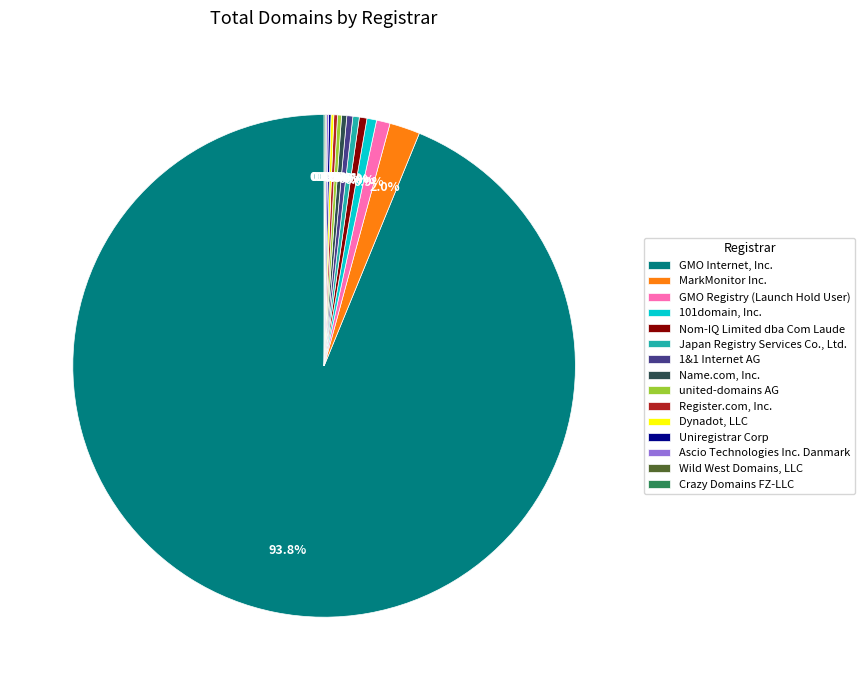

To the nearest percent, what is the average slice percentage?

7%